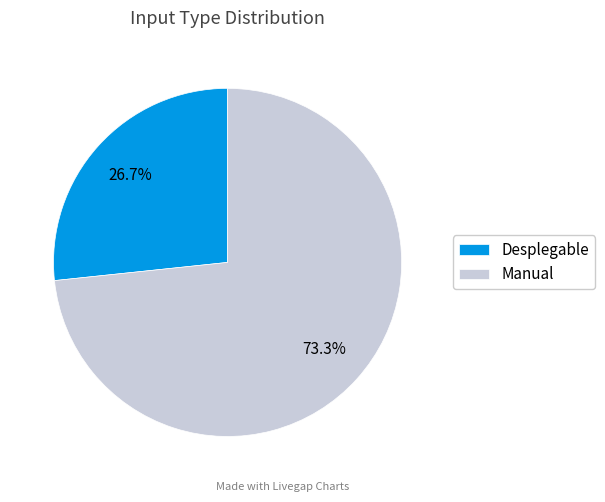

Which category has the smallest portion of the pie?

Desplegable